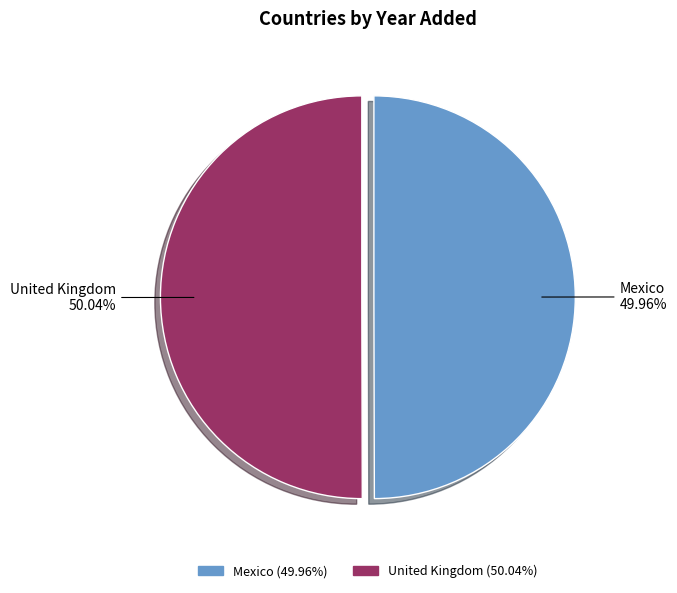

What is the ratio of the value at Mexico to the value at United Kingdom?

1.0